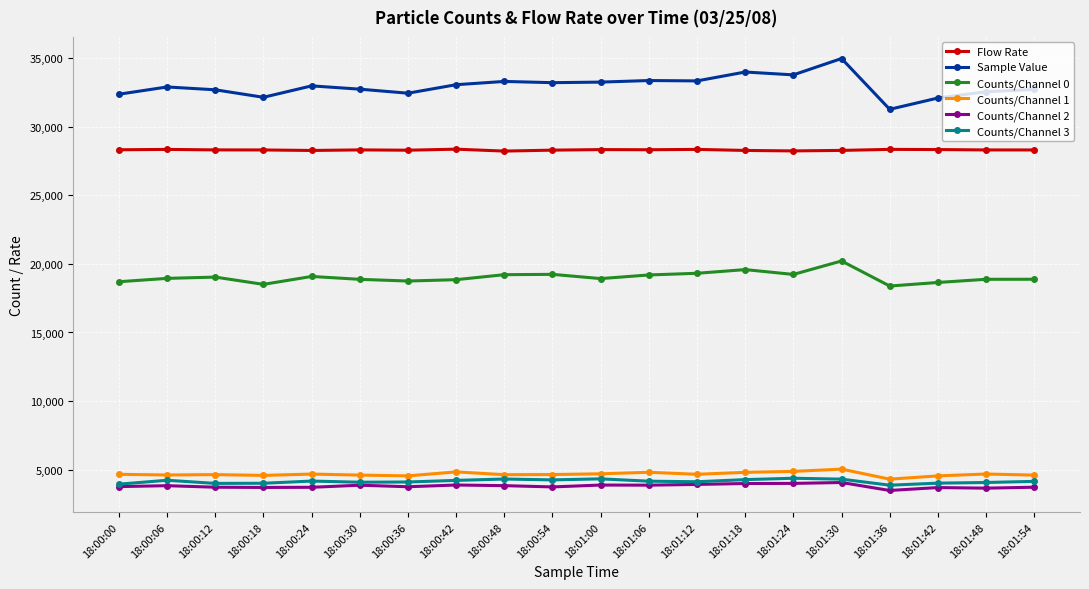

True or false: Counts/Channel 2 and Counts/Channel 0 intersect in this chart.

False